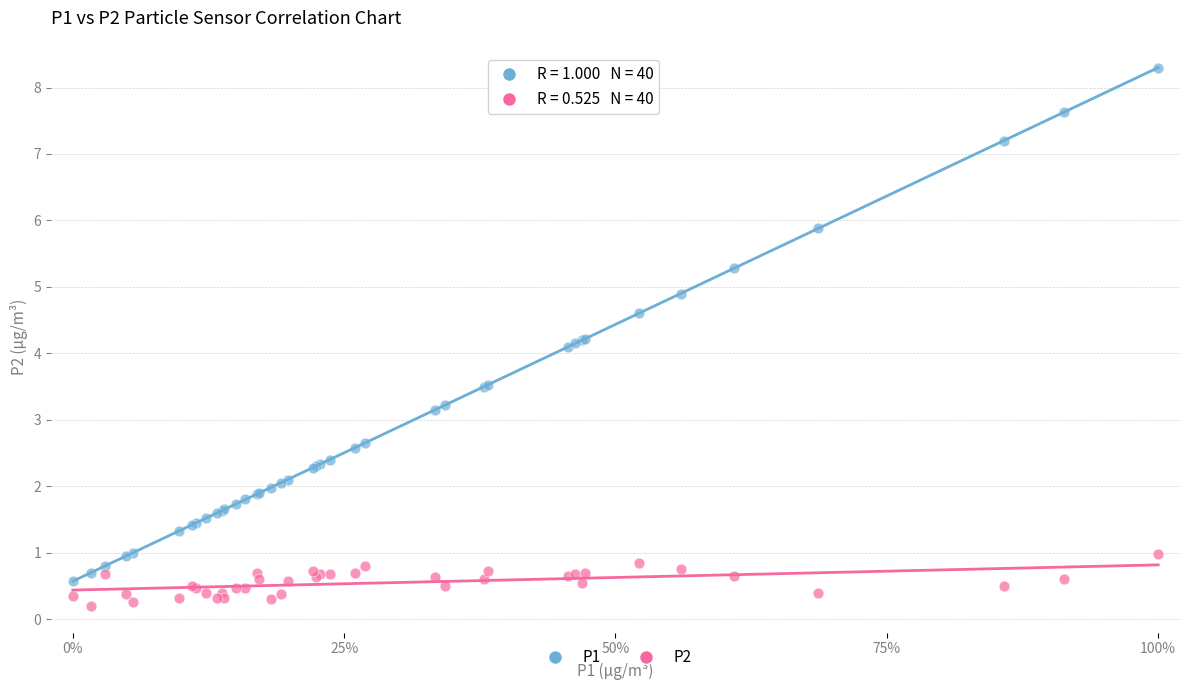

Which series has the widest spread of Y values?

P1